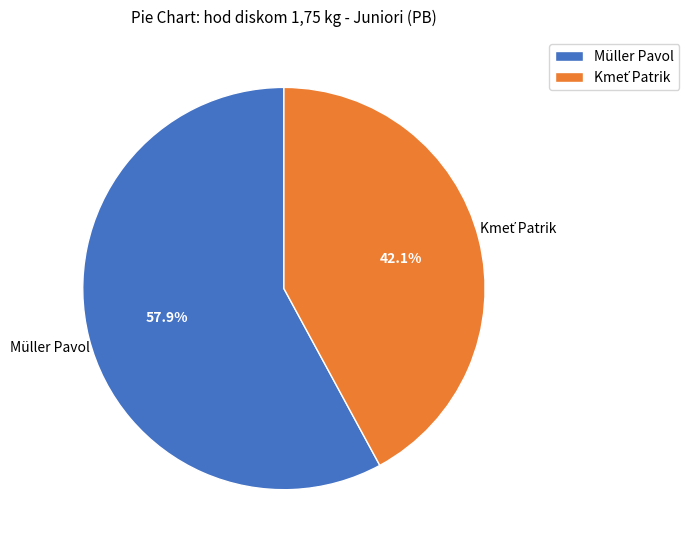

Which category has the biggest portion of the pie?

Müller Pavol